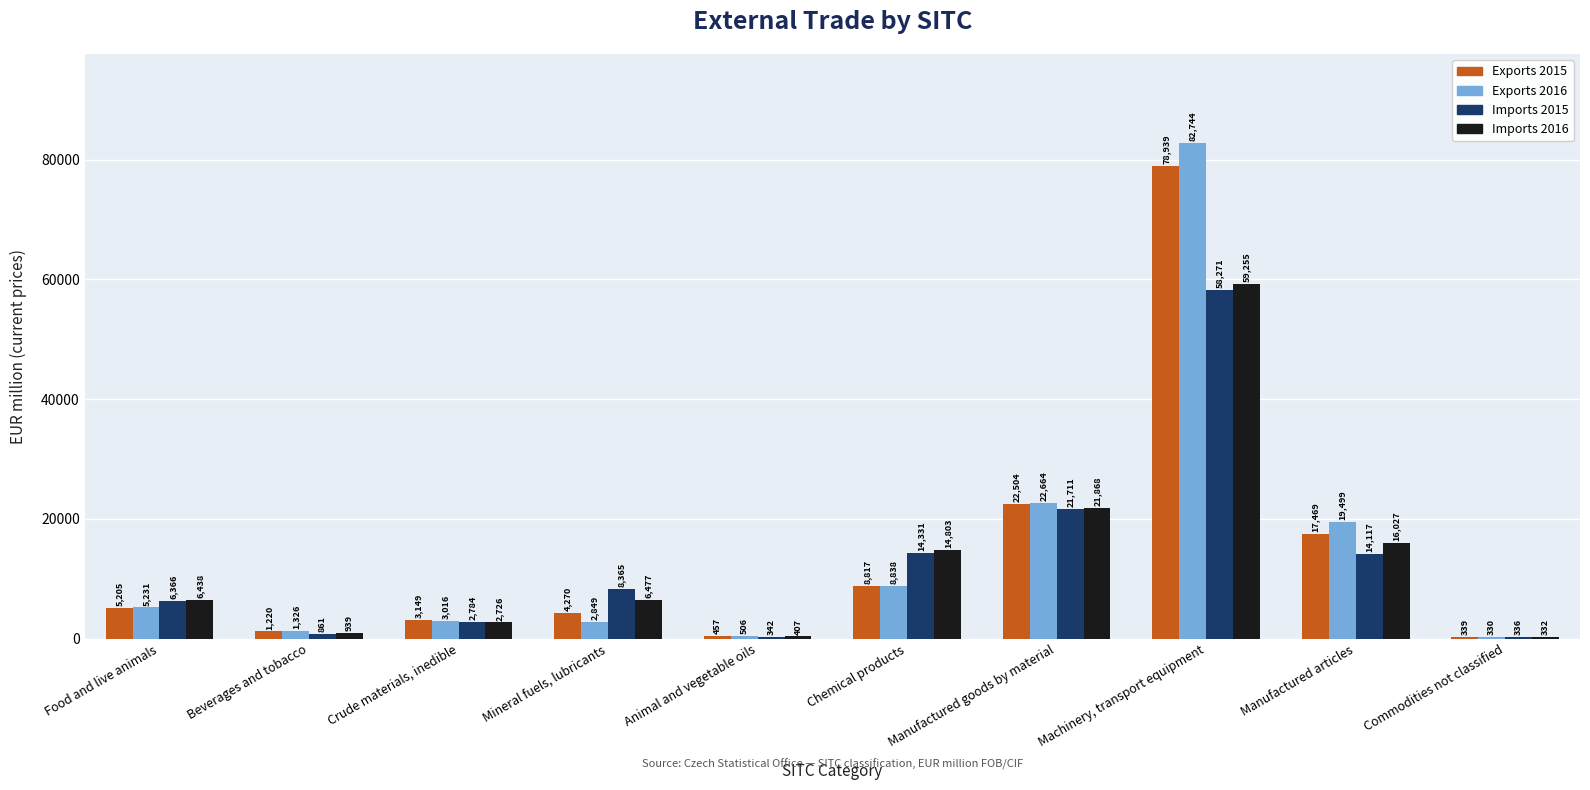

Read the Exports 2016 value at Crude materials, inedible, to the nearest 10.

3020